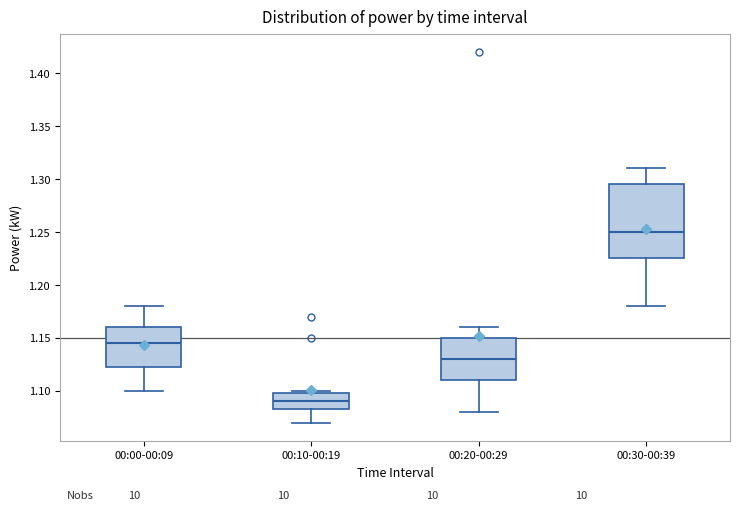

Where does the lower whisker of the box for 00:10-00:19 end on the y-axis? The values are not printed on the chart, so give them approximately, as read against the axis.

1.070